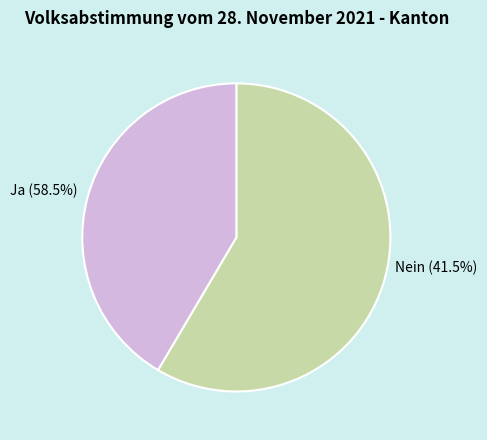

Which has a higher value, Nein or Ja?

Ja